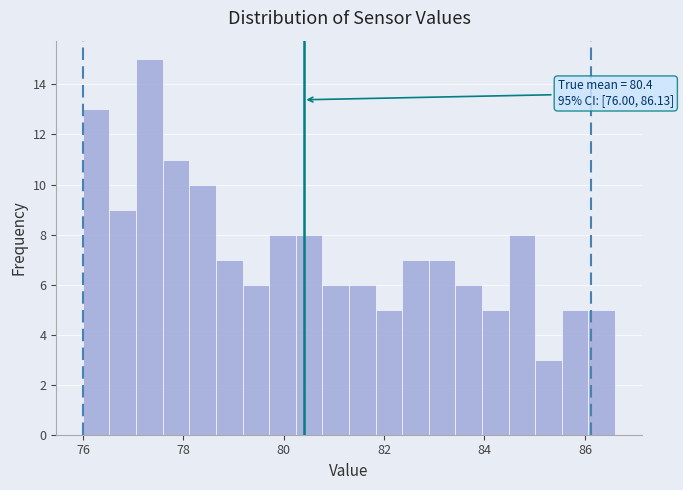

Around what value on the x-axis is the tallest bar? Give the approximate position of its centre, as read against the axis.

77.4